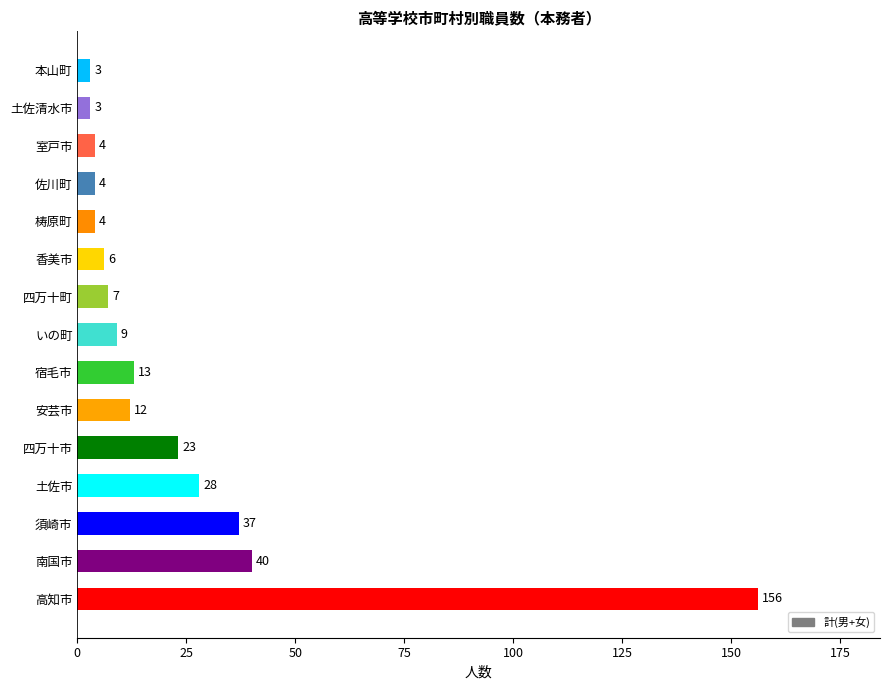

What is the difference between the maximum and second lowest values?

153